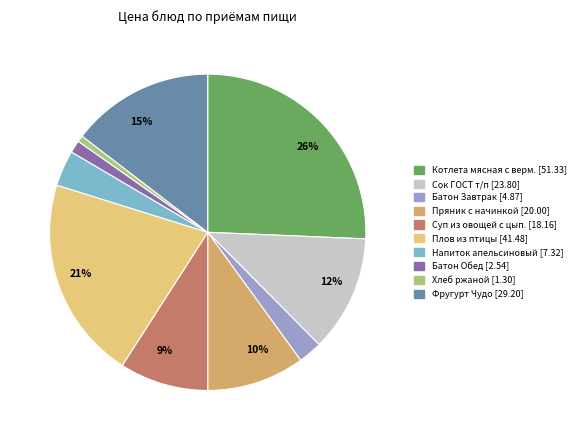

To the nearest percent, what is the difference between the largest and smallest slice percentages?

25%